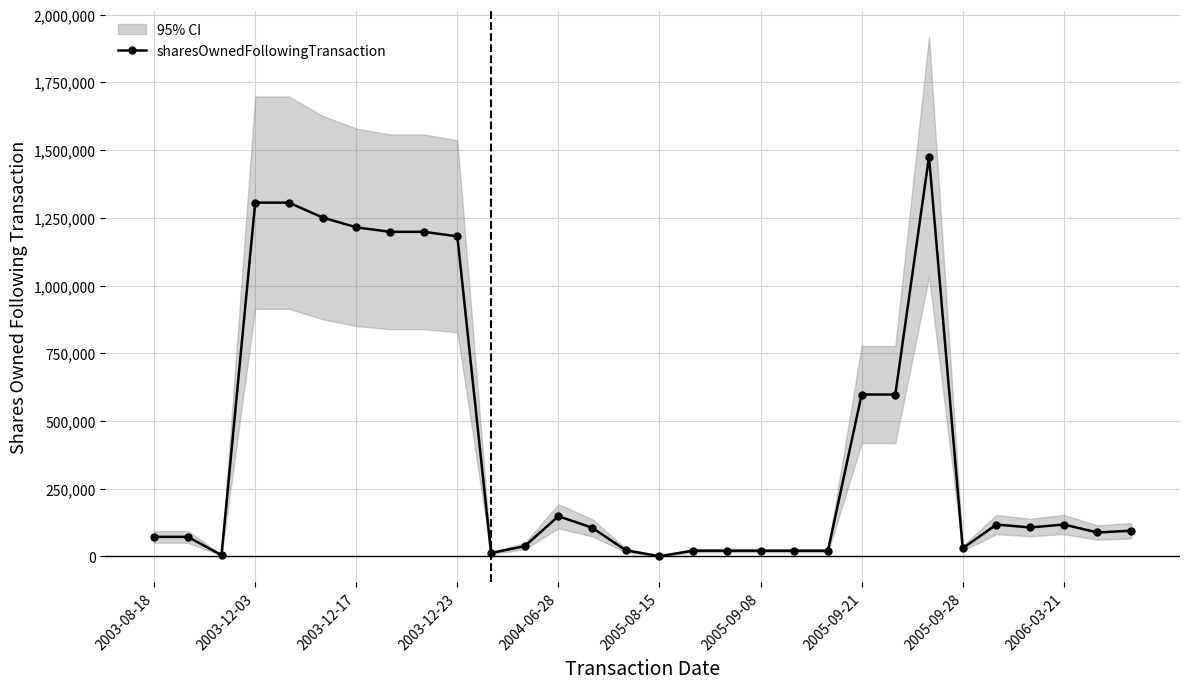

True or false: sharesOwnedFollowingTransaction has more than 0 points higher than both neighbors.

True